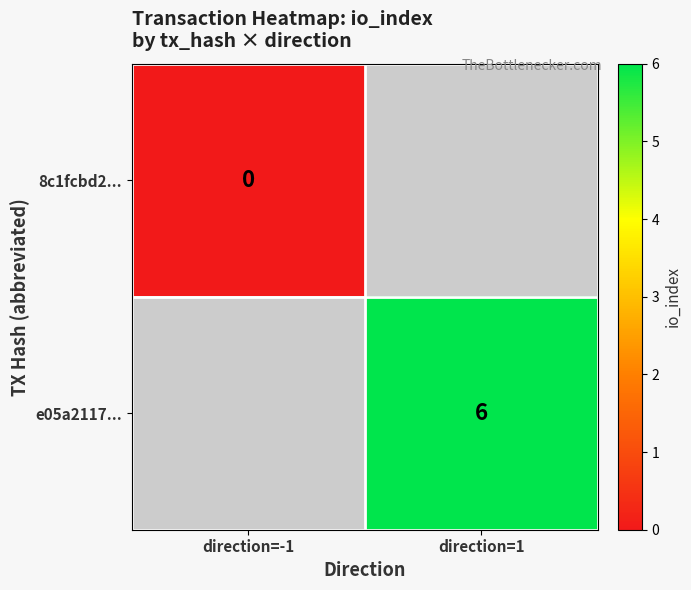

Is the value of e05a2117... at direction=1 greater than the value of 8c1fcbd2... at direction=-1?

Yes